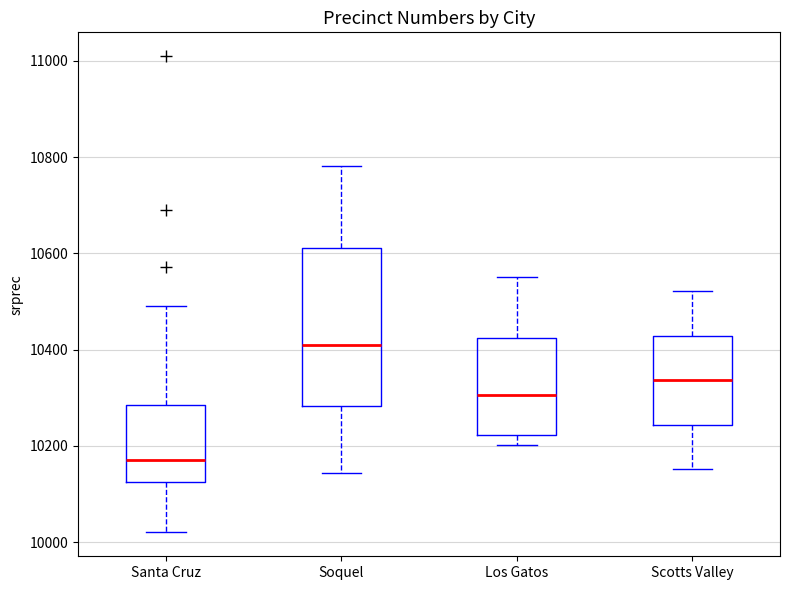

Which box's median line is the lowest?

Santa Cruz